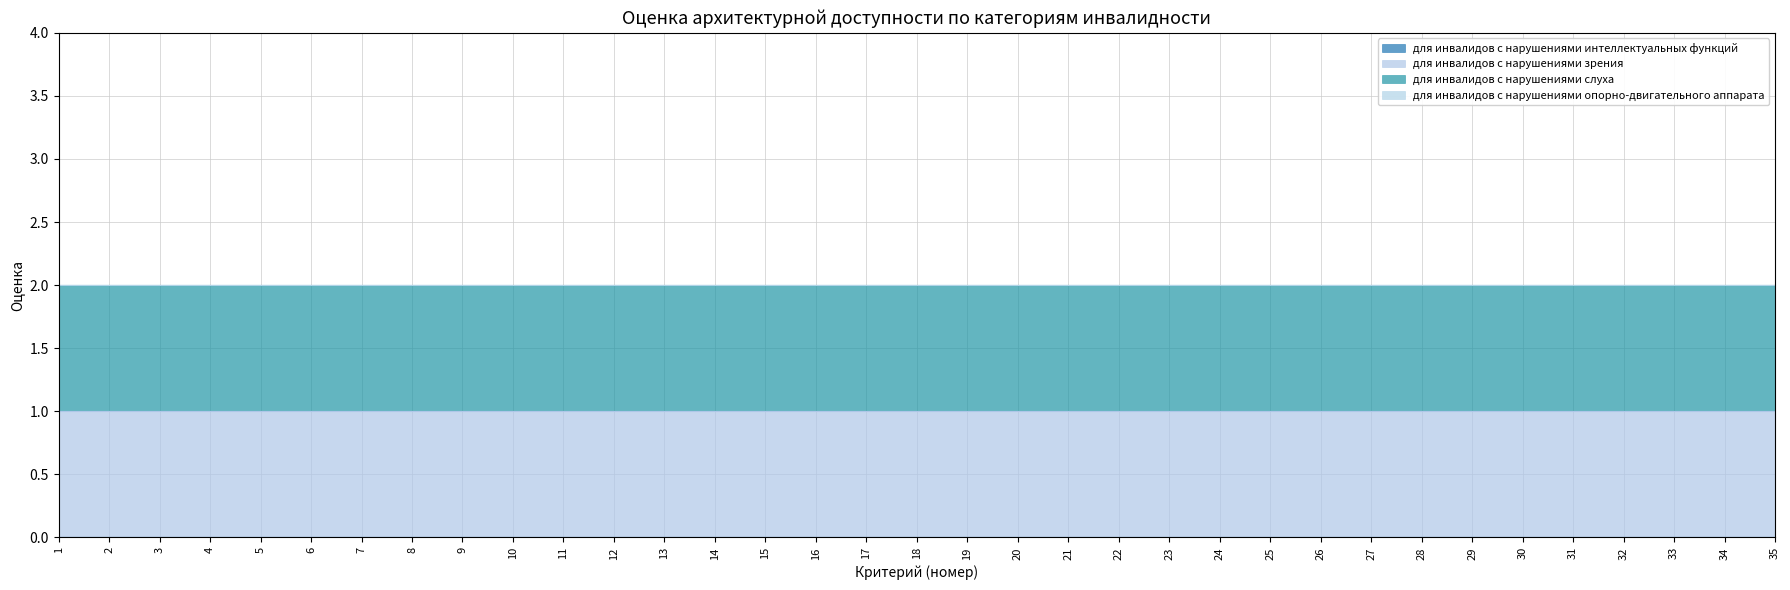

What is the sum of the для инвалидов с нарушениями зрения values at 7 and 25?

2